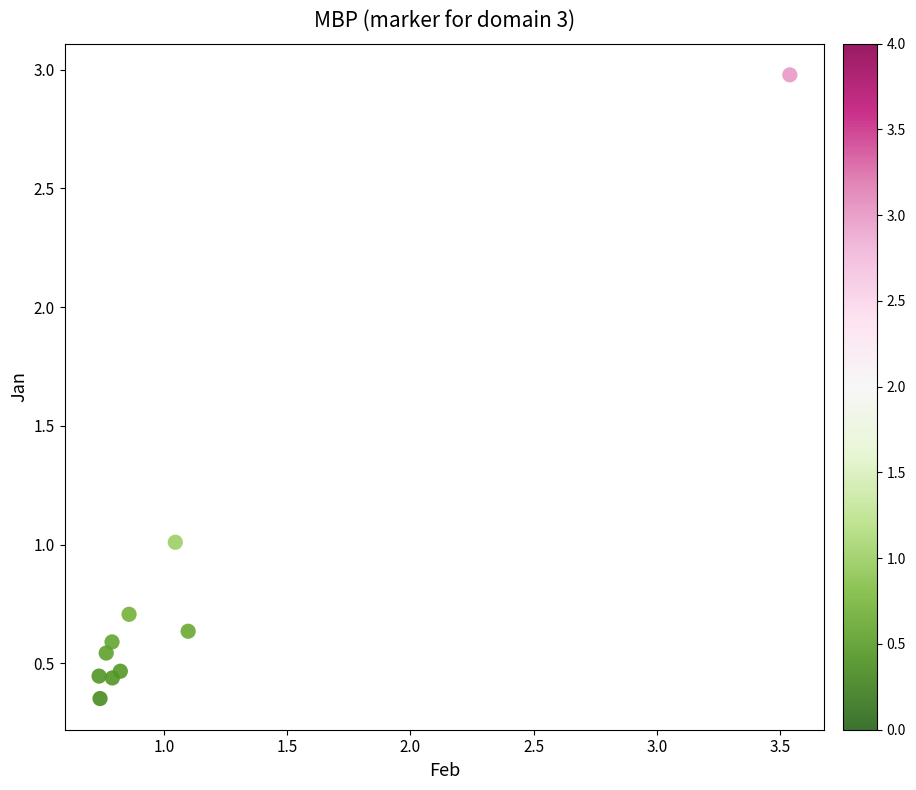

What is the average Y value?

0.8